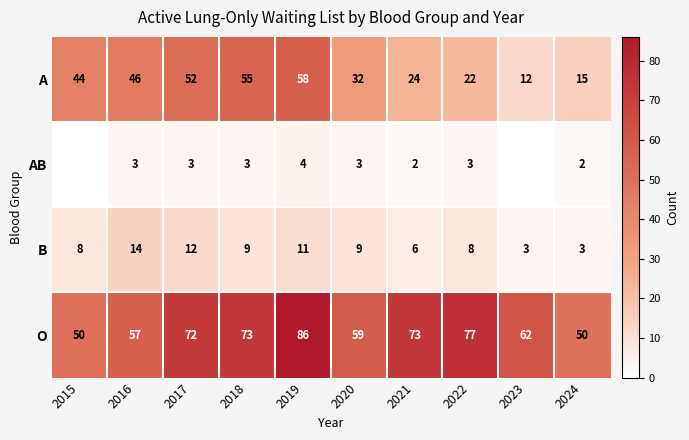

What is the approximate value of A at 2017, to the nearest 5?

50